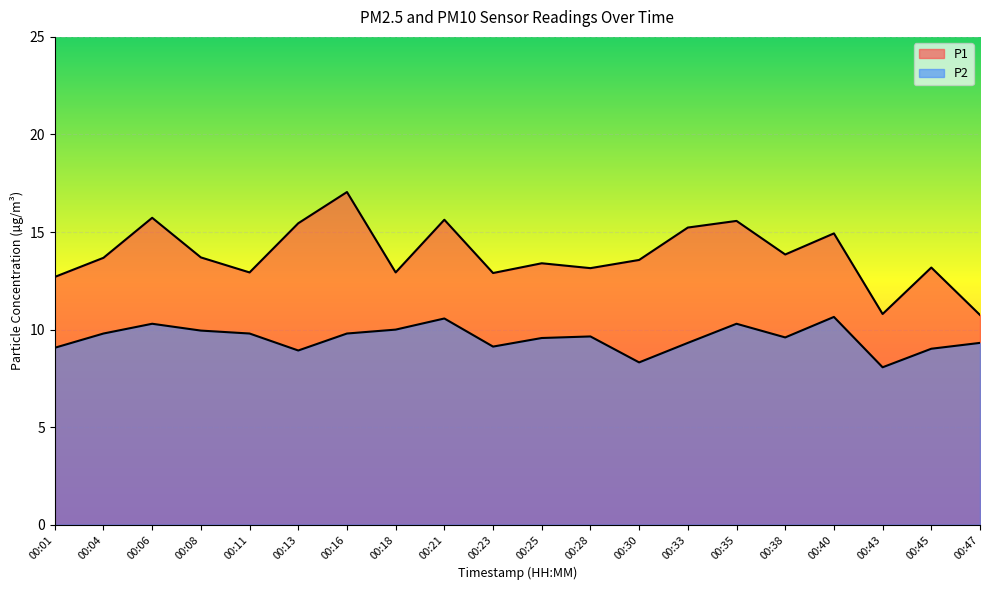

At which label does P2 reach its peak?

00:40